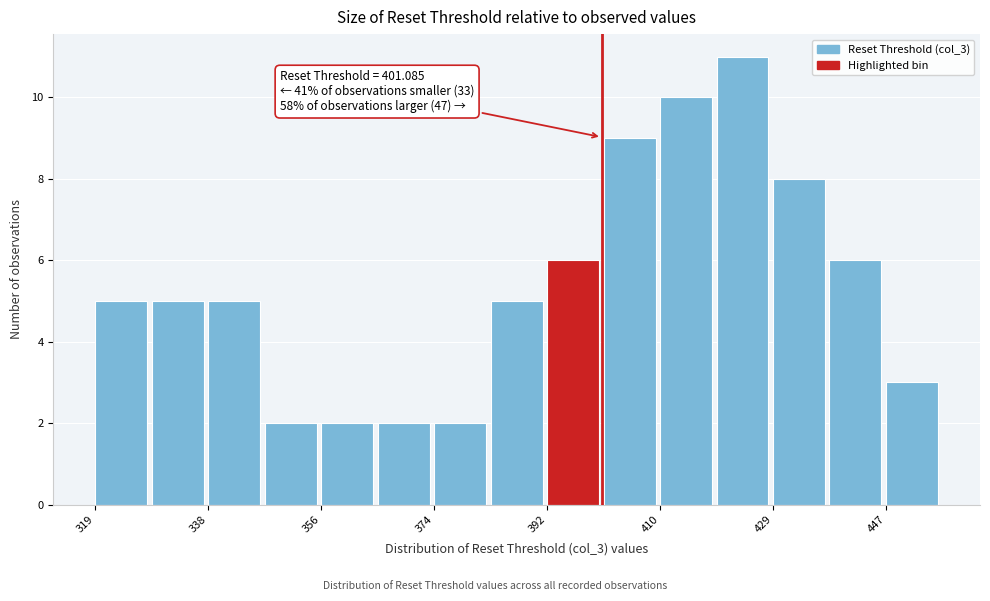

Which range on the x-axis has the tallest bar?

420 to 428